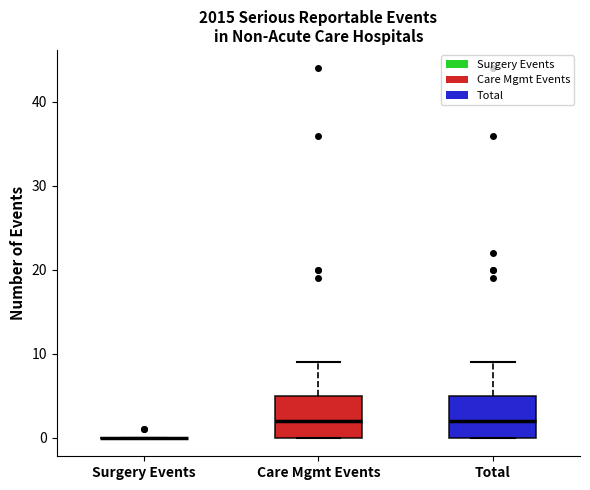

Where does the upper whisker of the box for Care Mgmt Events end on the y-axis? The values are not printed on the chart, so give them approximately, as read against the axis.

9